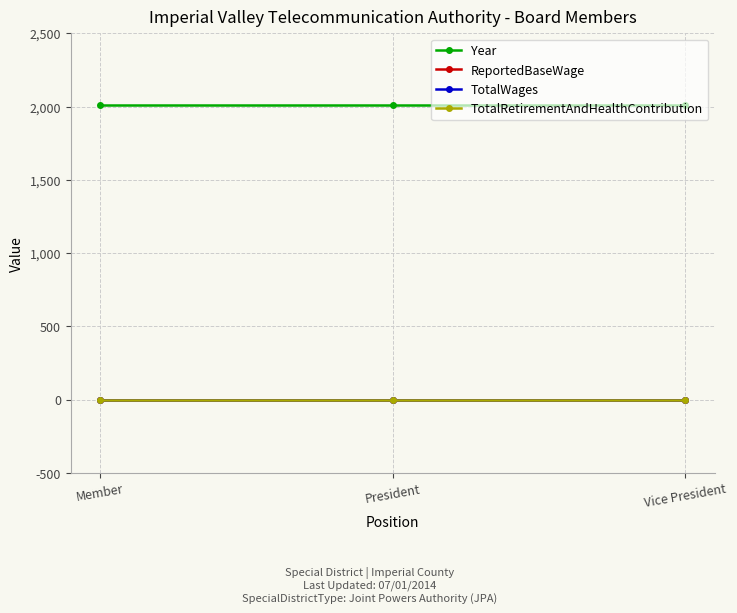

At which category is the sum across all series the highest?

Member